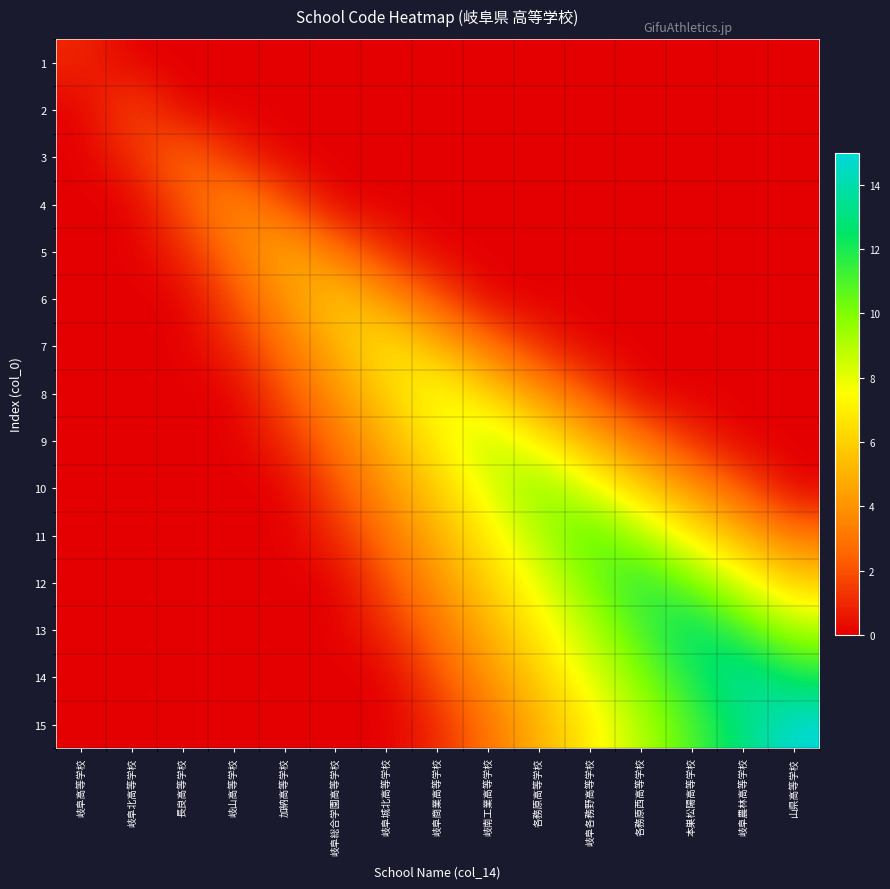

Rank the series at 岐阜北高等学校 from highest to lowest value.

2, 3, 1, 4, 5, 6, 7, 8, 9, 10, 11, 12, 13, 14, 15